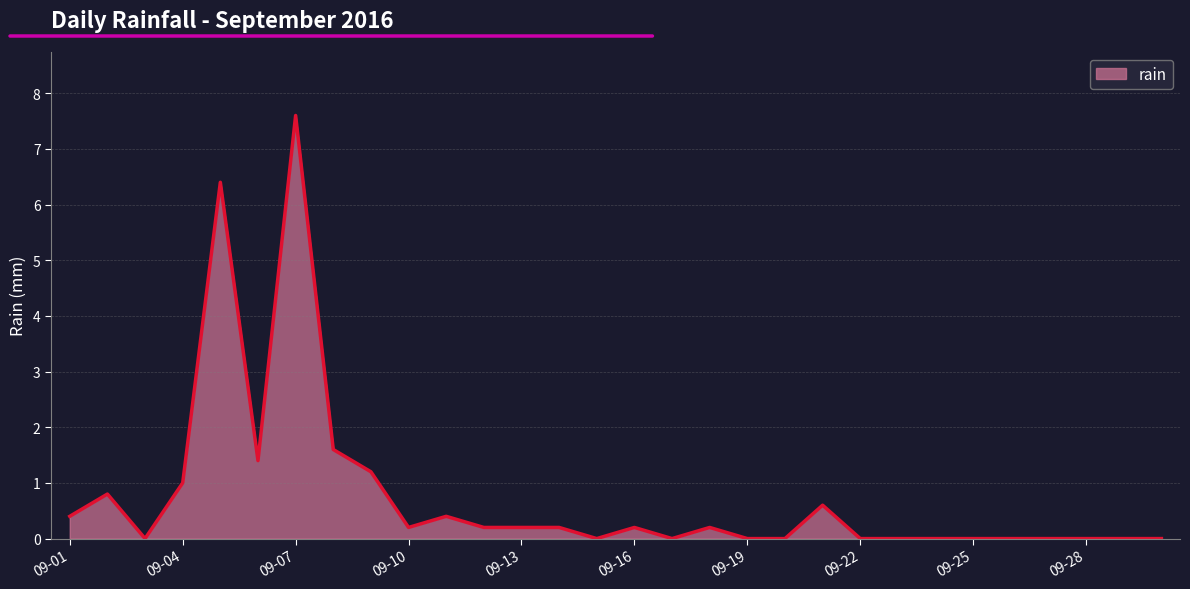

What is the difference between the maximum and minimum values?

7.6